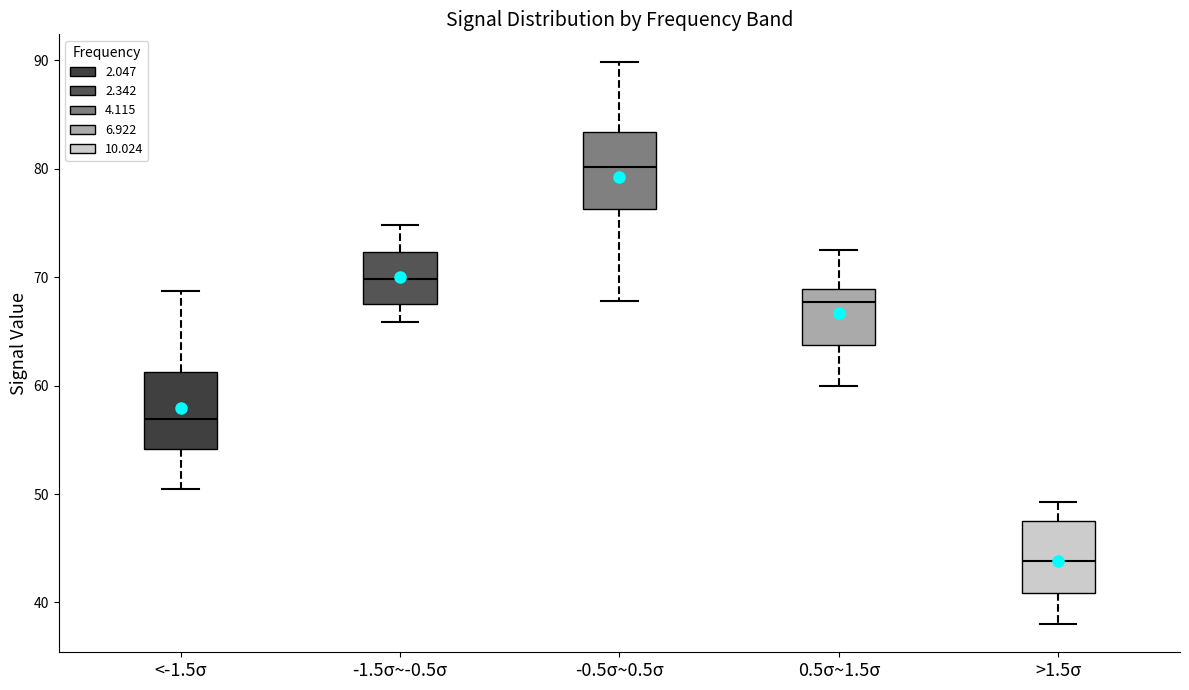

Reading left to right, read every box against the y-axis: the position of its median line, the range the box covers, and the ends of its whiskers. The values are not printed on the chart, so give them approximately, as read against the axis.

<-1.5σ: median 57, box 54 to 61, whiskers 51 to 69
-1.5σ~-0.5σ: median 70, box 68 to 72, whiskers 66 to 75
-0.5σ~0.5σ: median 80, box 76 to 83, whiskers 68 to 90
0.5σ~1.5σ: median 68, box 64 to 69, whiskers 60 to 73
>1.5σ: median 44, box 41 to 48, whiskers 38 to 49